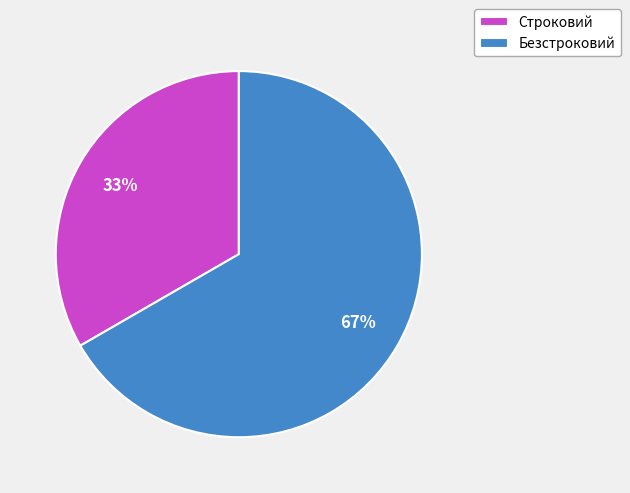

Does Безстроковий represent more than half of the total?

Yes